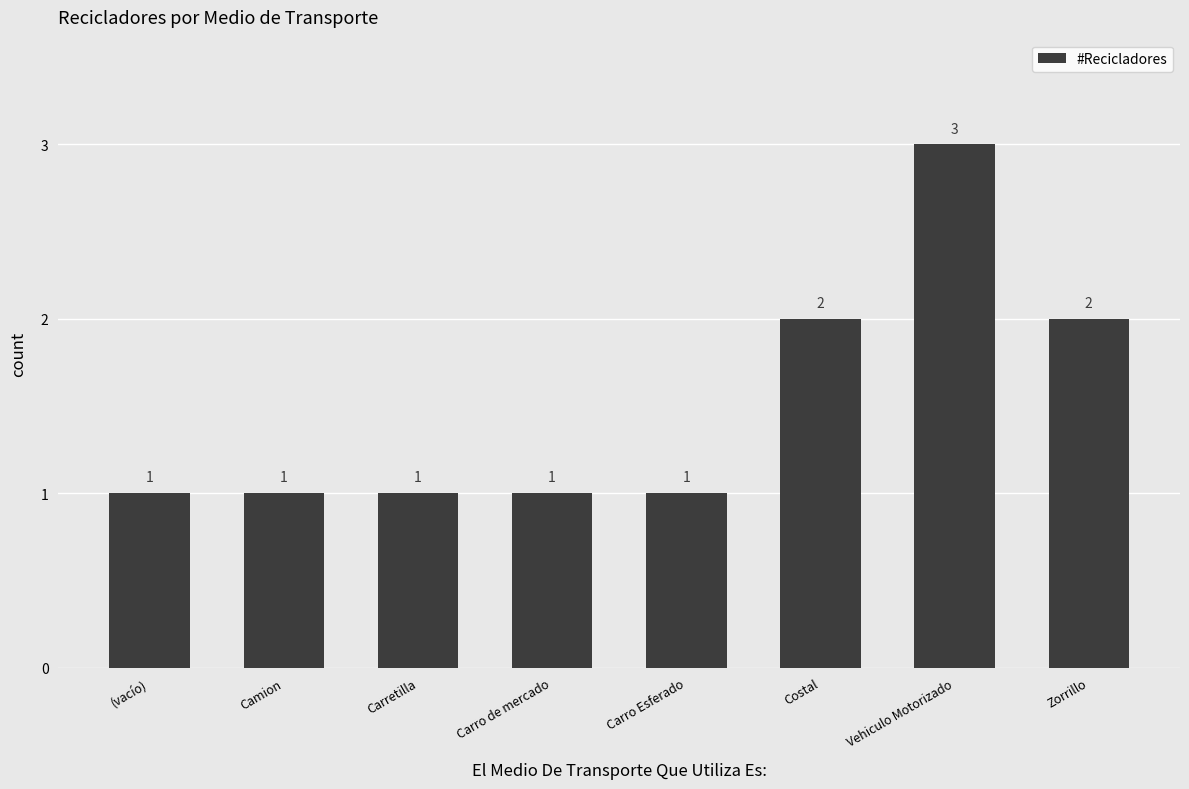

How many values are between 1 and 2?

7